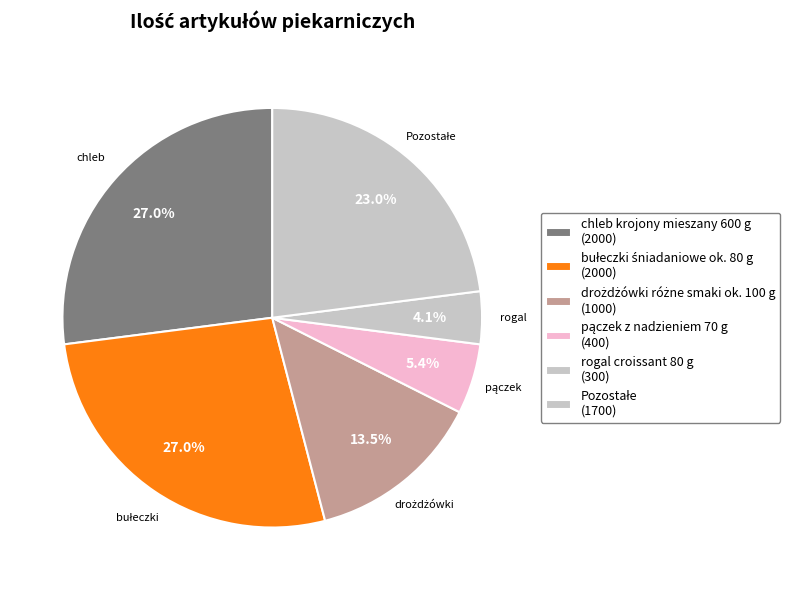

How many segments does this pie chart have?

6